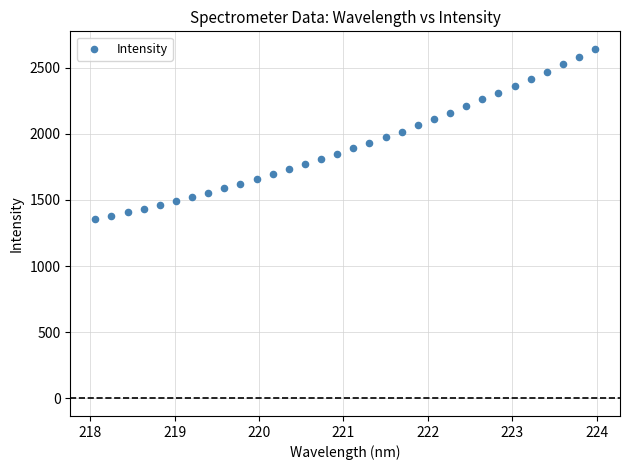

What is the range of Y values (max minus min)?

1288.1